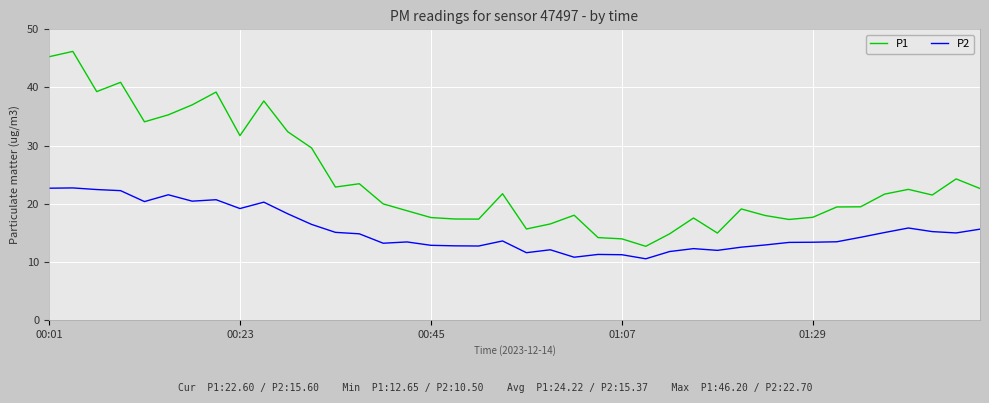

Which series has the largest total across all categories?

P1